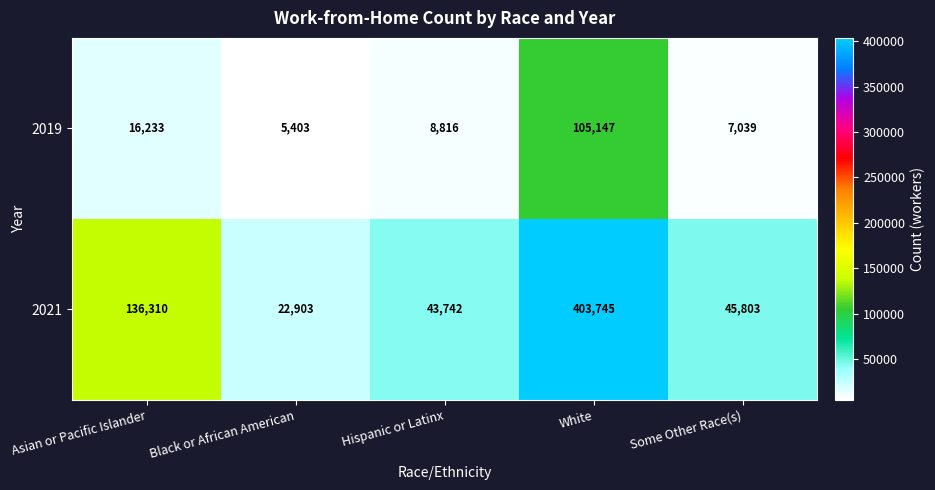

At how many categories does at least one series exceed 162056?

1